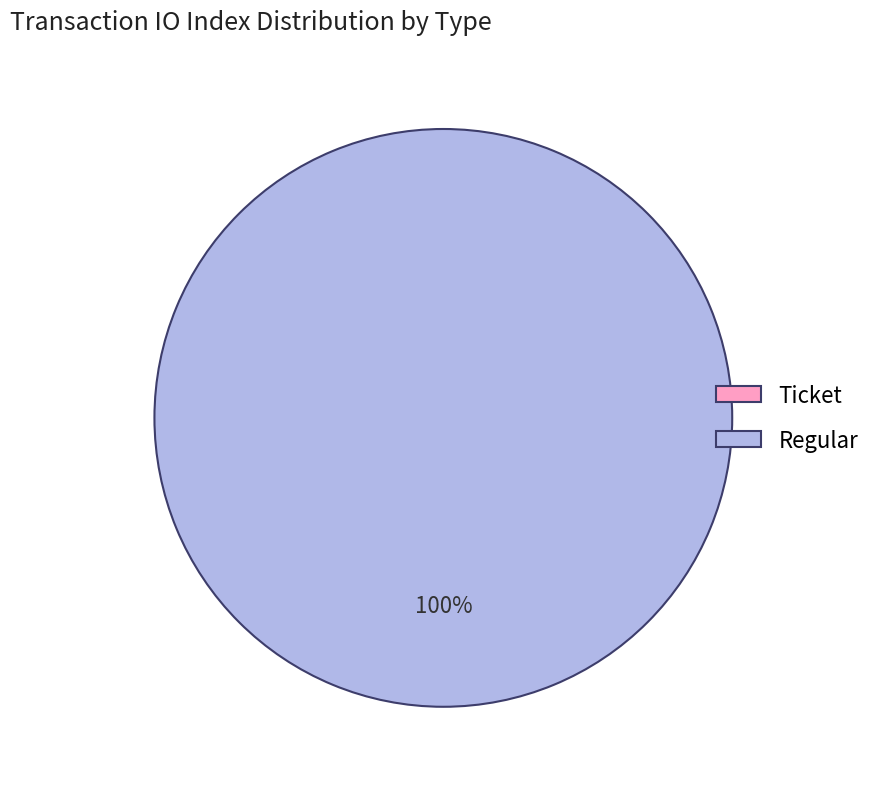

Count the number of slices in the pie.

2